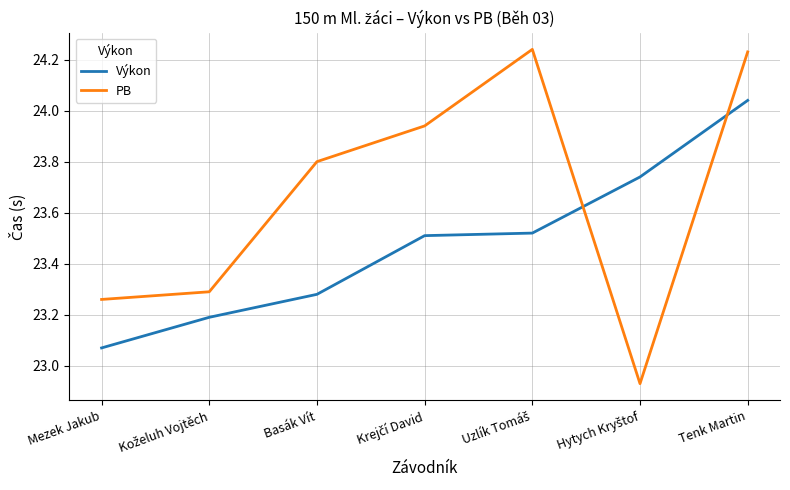

Is it true that Výkon equals 23.3 at Basák Vít?

True